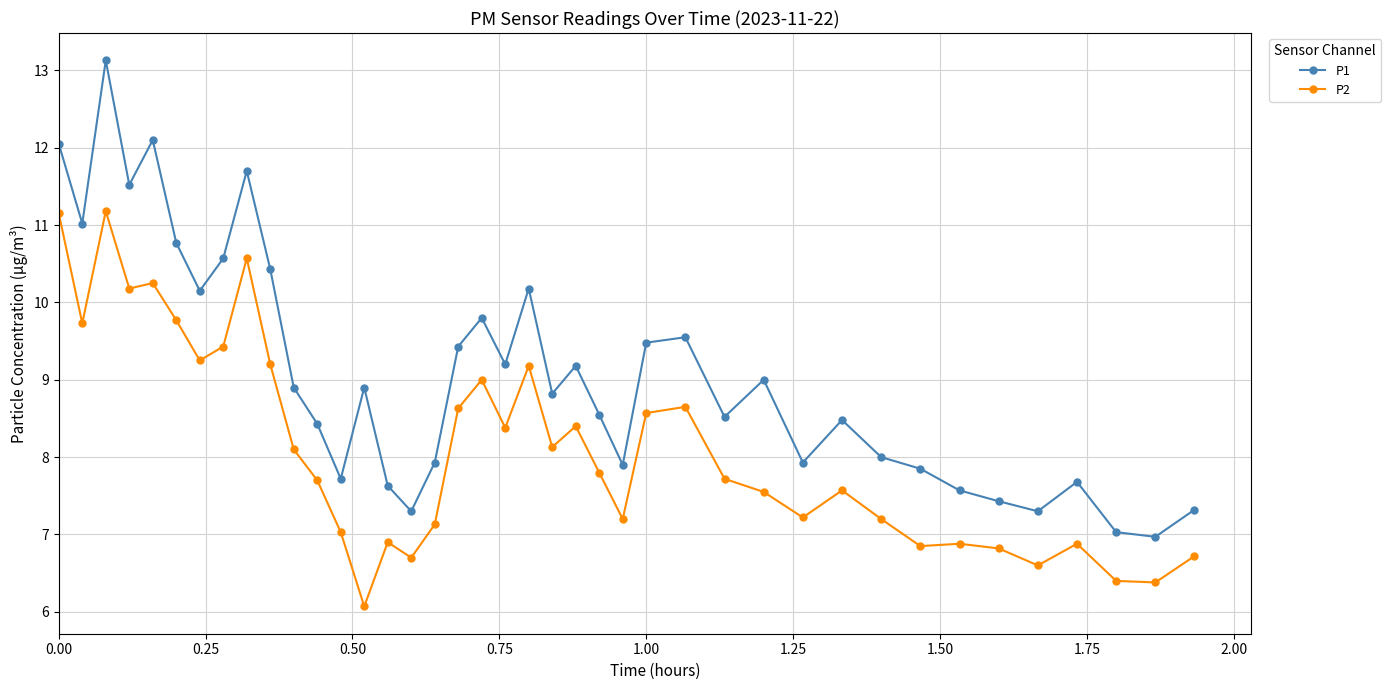

Does the chart display data point markers on the line(s)?

Yes